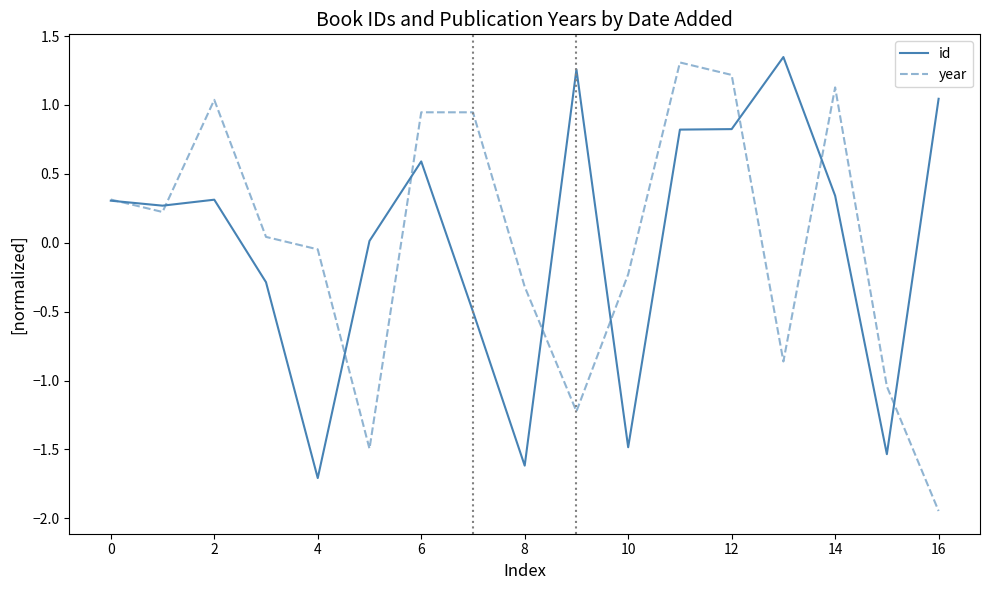

What is the minimum value for id?

-1.7